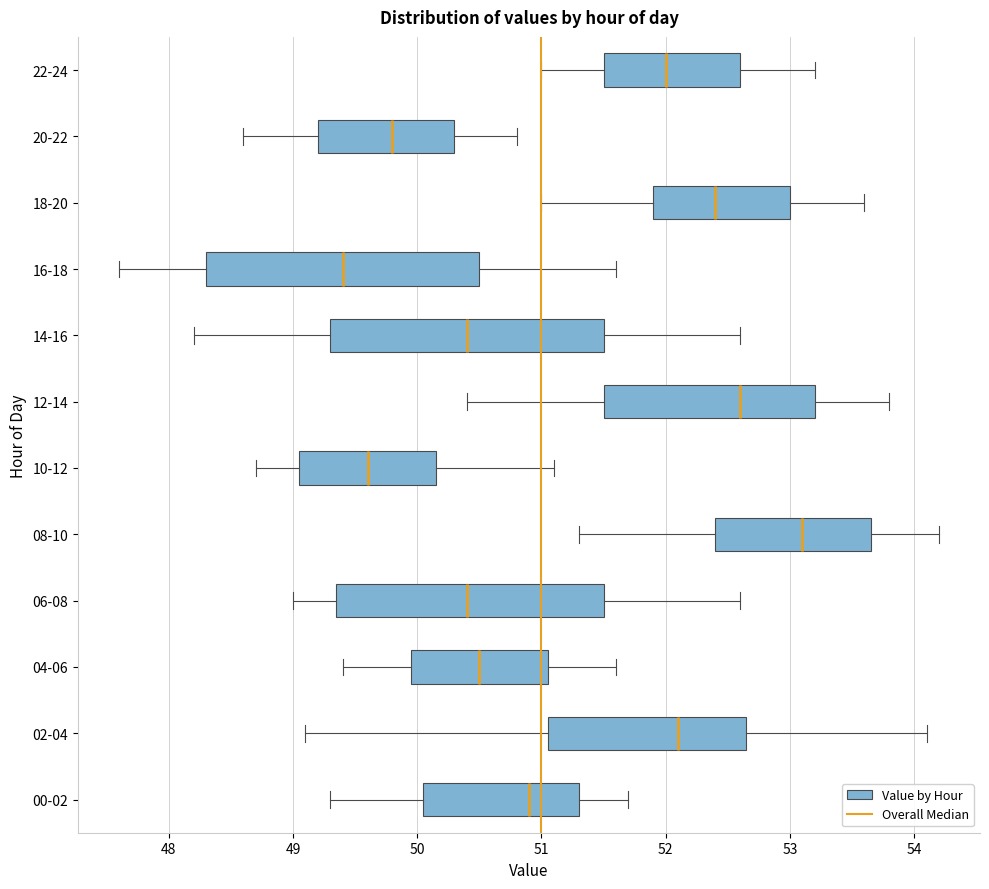

Reading bottom to top, read every box against the x-axis: the position of its median line, the range the box covers, and the ends of its whiskers. The values are not printed on the chart, so give them approximately, as read against the axis.

00-02: median 50.9, box 50.1 to 51.3, whiskers 49.3 to 51.7
02-04: median 52.1, box 51.1 to 52.7, whiskers 49.1 to 54.1
04-06: median 50.5, box 50.0 to 51.1, whiskers 49.4 to 51.6
06-08: median 50.4, box 49.4 to 51.5, whiskers 49.0 to 52.6
08-10: median 53.1, box 52.4 to 53.7, whiskers 51.3 to 54.2
10-12: median 49.6, box 49.1 to 50.2, whiskers 48.7 to 51.1
12-14: median 52.6, box 51.5 to 53.2, whiskers 50.4 to 53.8
14-16: median 50.4, box 49.3 to 51.5, whiskers 48.2 to 52.6
16-18: median 49.4, box 48.3 to 50.5, whiskers 47.6 to 51.6
18-20: median 52.4, box 51.9 to 53.0, whiskers 51.0 to 53.6
20-22: median 49.8, box 49.2 to 50.3, whiskers 48.6 to 50.8
22-24: median 52.0, box 51.5 to 52.6, whiskers 51.0 to 53.2